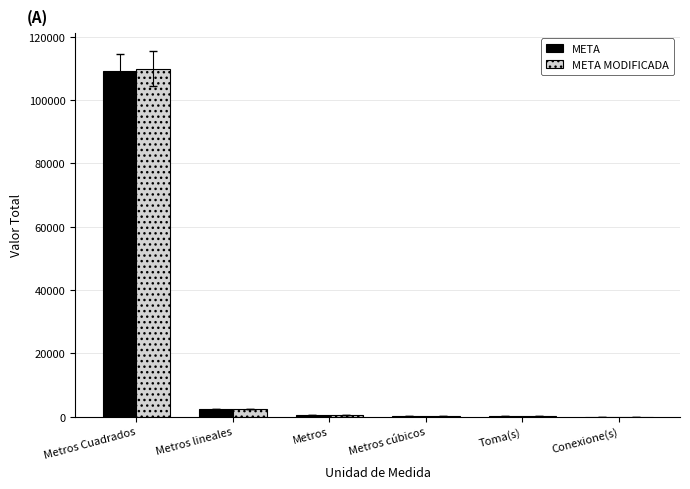

Is the value of META MODIFICADA at Metros Cuadrados greater than the value of META at Conexione(s)?

Yes